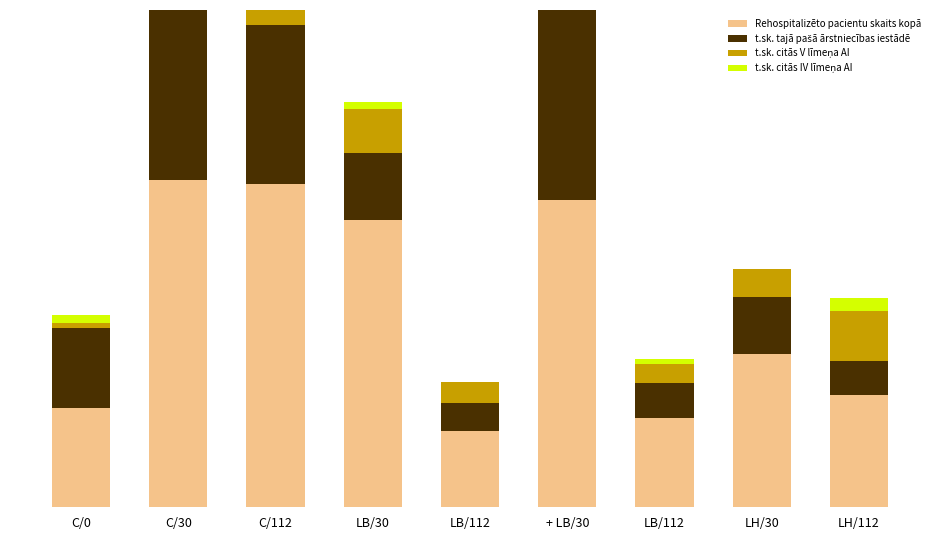

What is the difference between the maximum and minimum values in the t.sk. citās V līmeņa AI series?

49